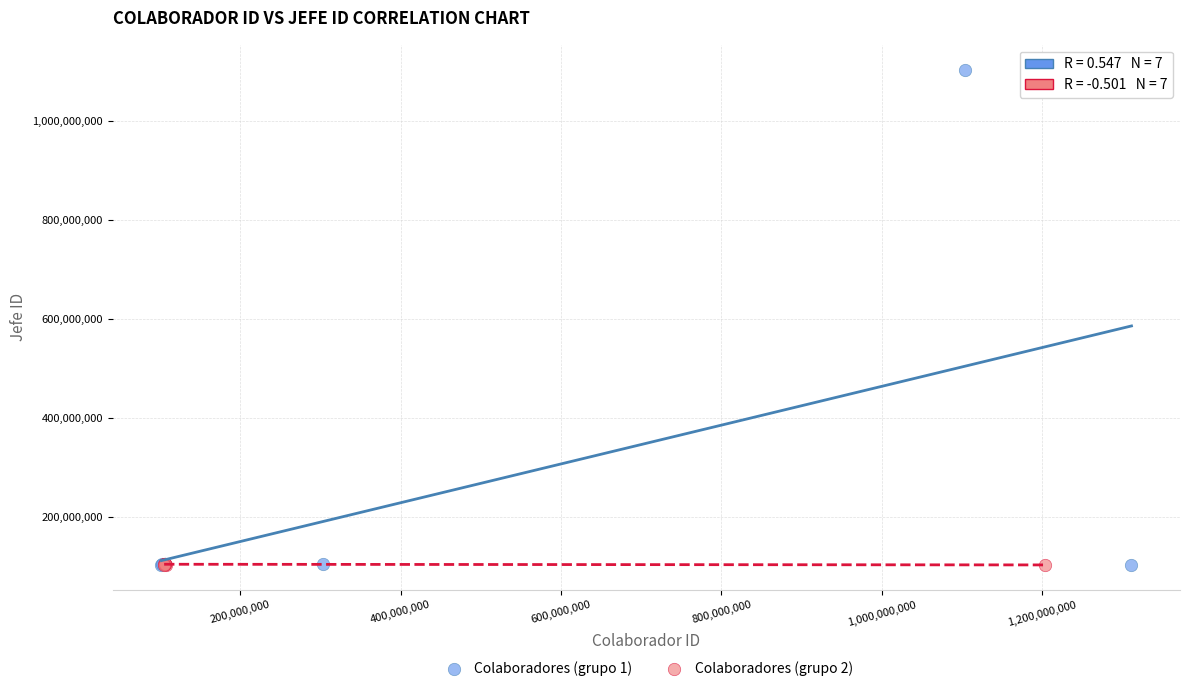

Which series reaches the maximum Y coordinate?

Colaboradores (grupo 1)